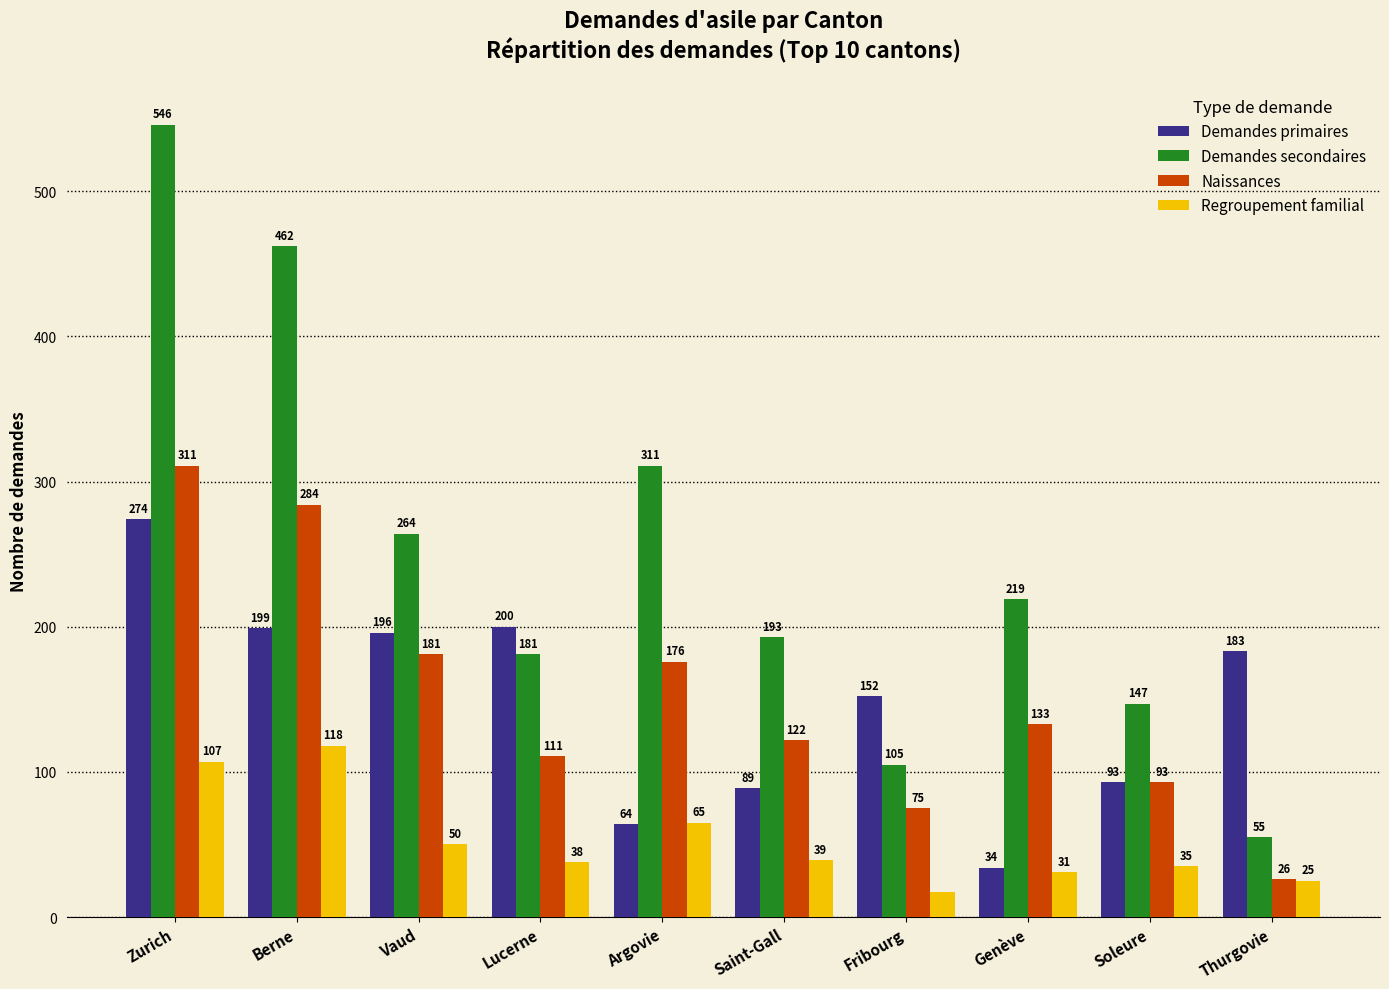

True or false: Demandes primaires has a value of 199 at Berne.

True